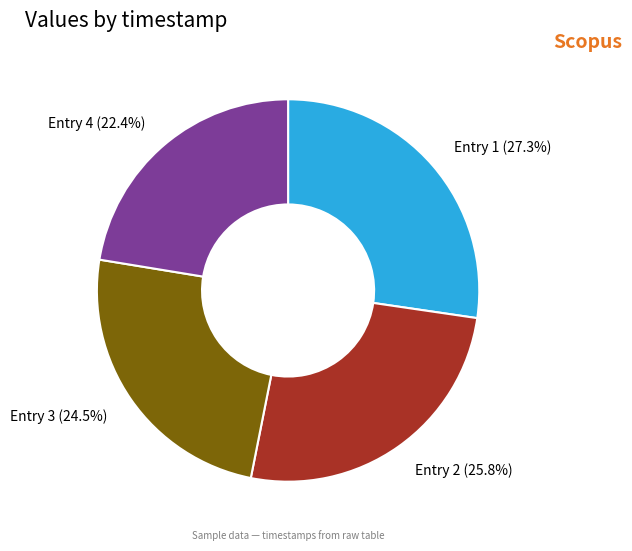

Rank the categories by value from highest to lowest.

Entry 1, Entry 2, Entry 3, Entry 4